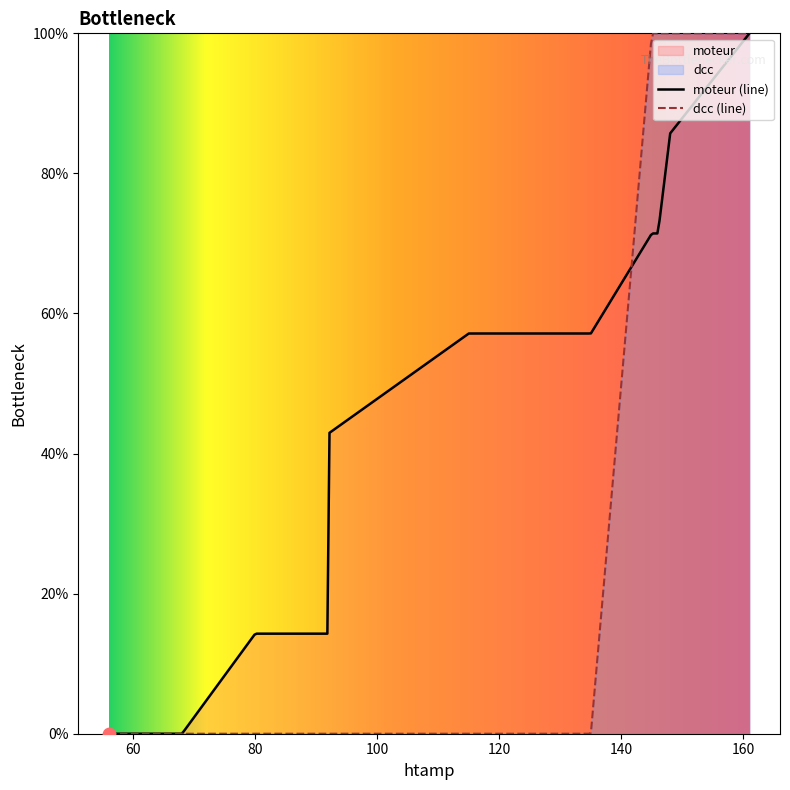

Which series contains the lowest Y value?

moteur